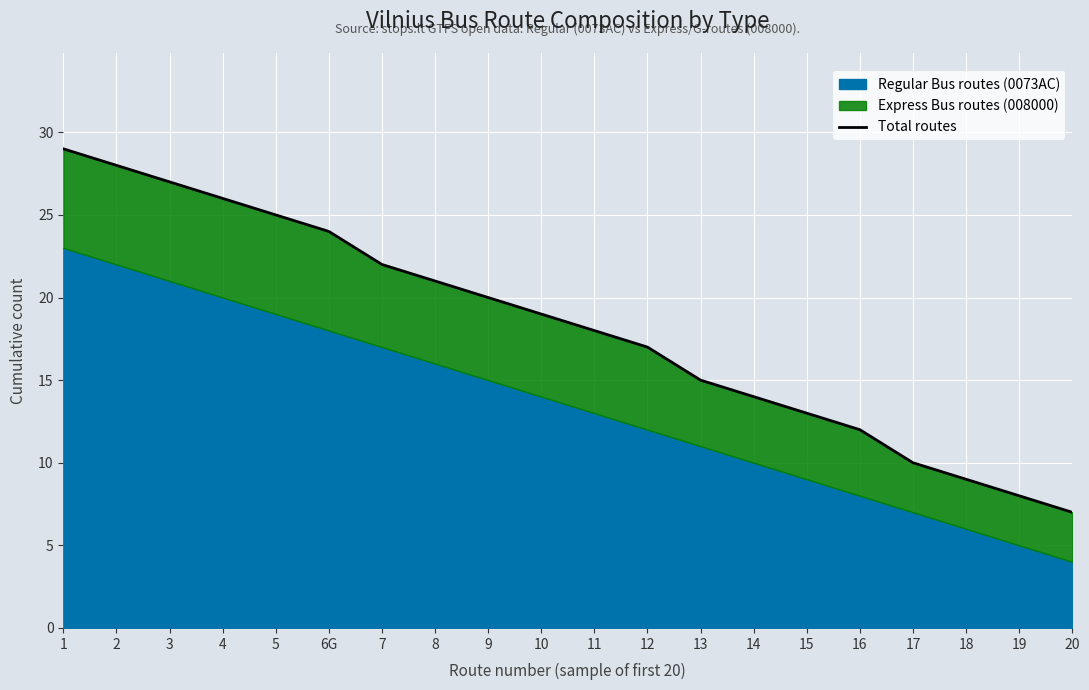

What is the average value?

18